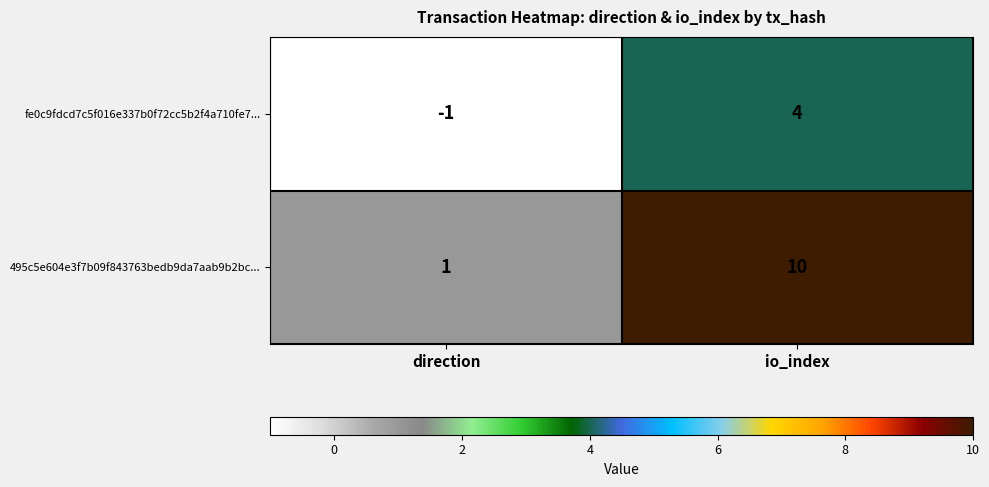

How many series are shown in this chart?

2